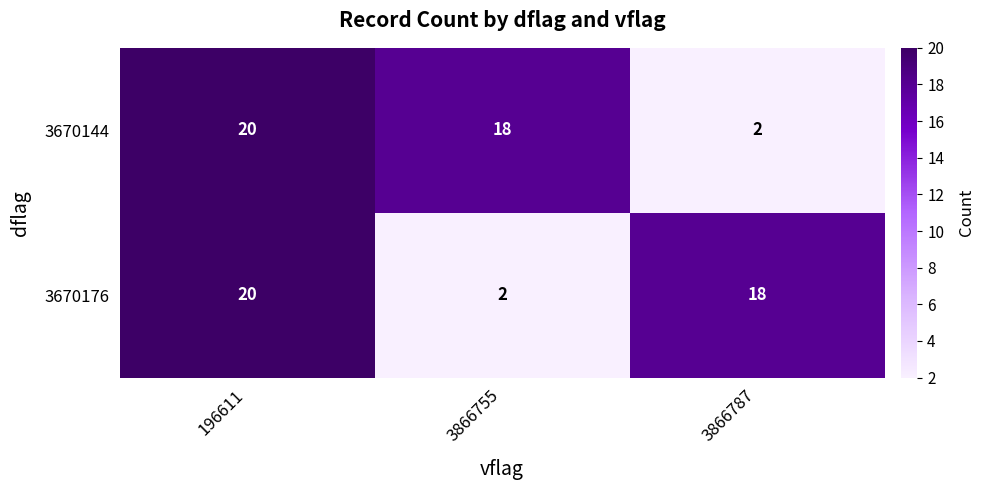

How many data points does each series have?

3